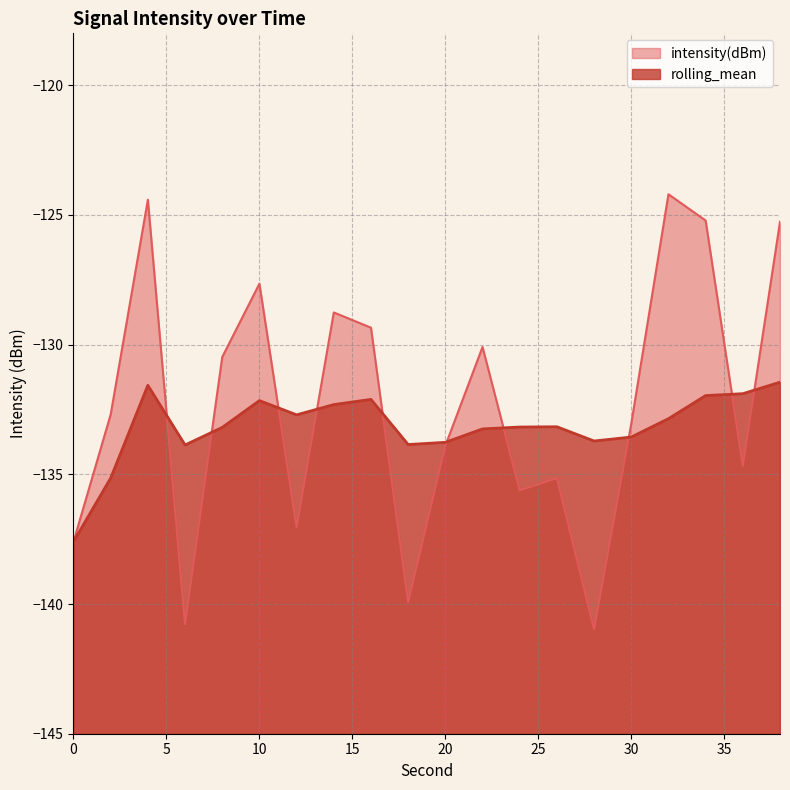

What are all the series names shown in the legend?

intensity(dBm), rolling_mean